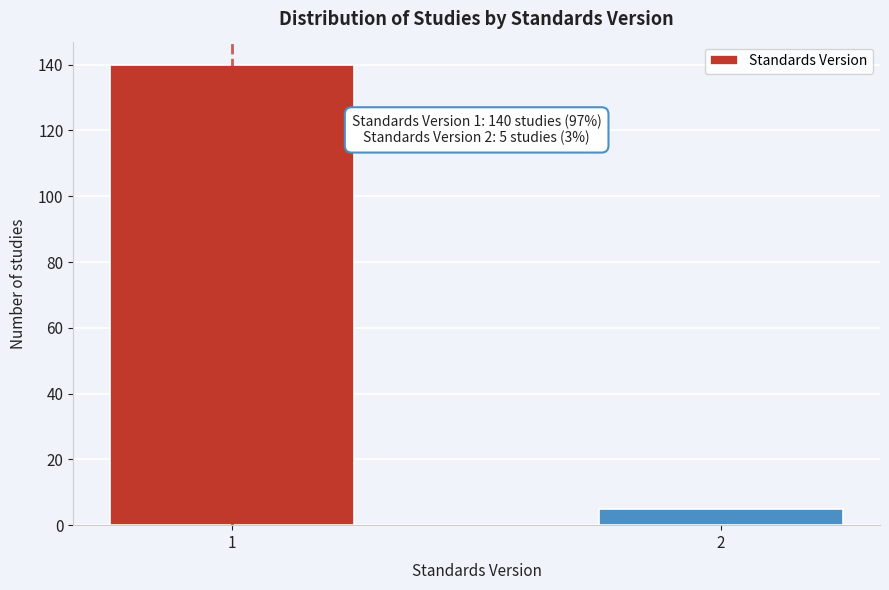

Reading right to left, extract all data points from this chart.

5	140